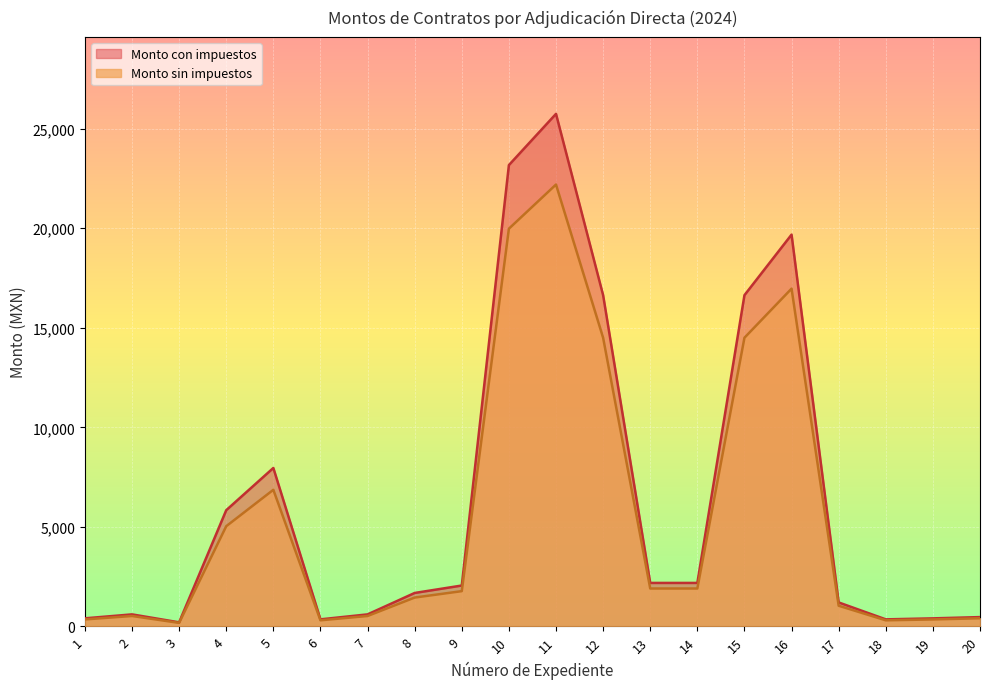

How many values in the Monto sin impuestos series are below 1767?

10